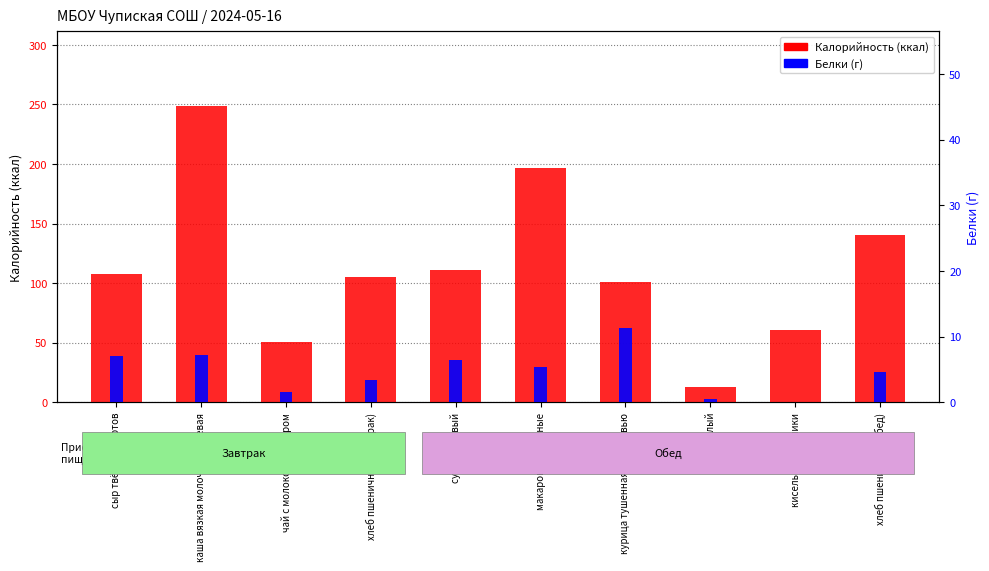

What is the value of the Калорийность bar at the 4th from the left?

105.5